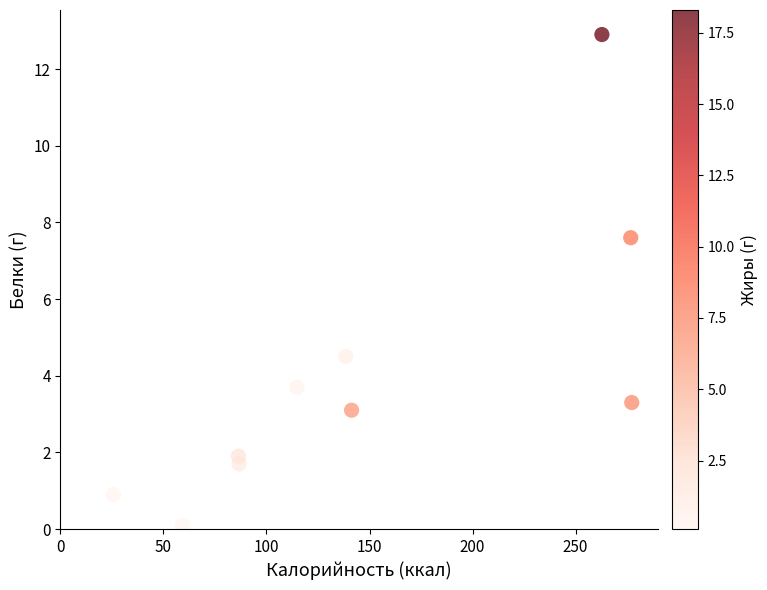

What is the range of Y values (max minus min)?

12.8